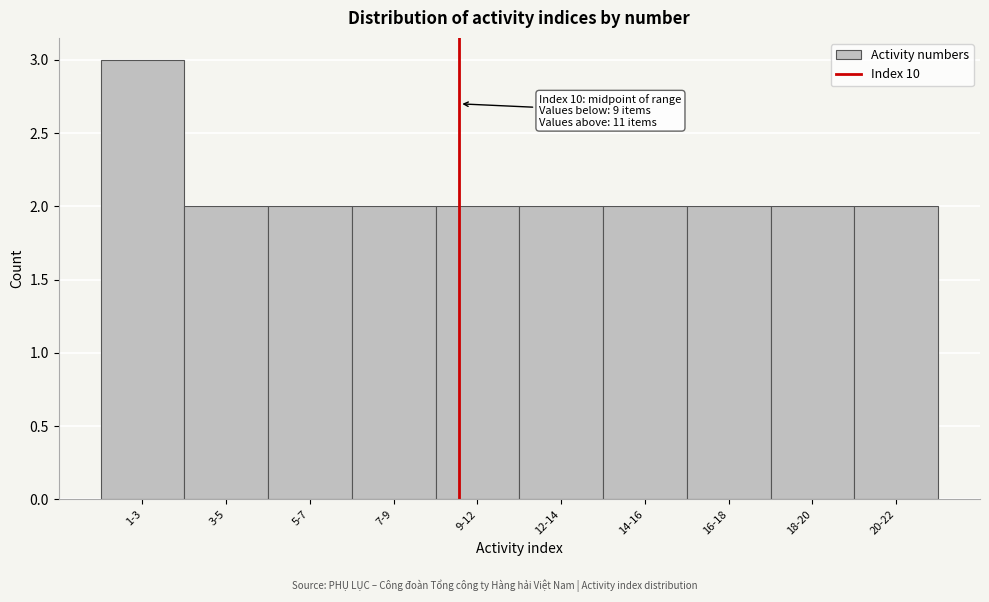

Reading left to right, what are all the values shown in this chart?

1-3=3	3-5=2	5-7=2	7-9=2	9-12=2	12-14=2	14-16=2	16-18=2	18-20=2	20-22=2